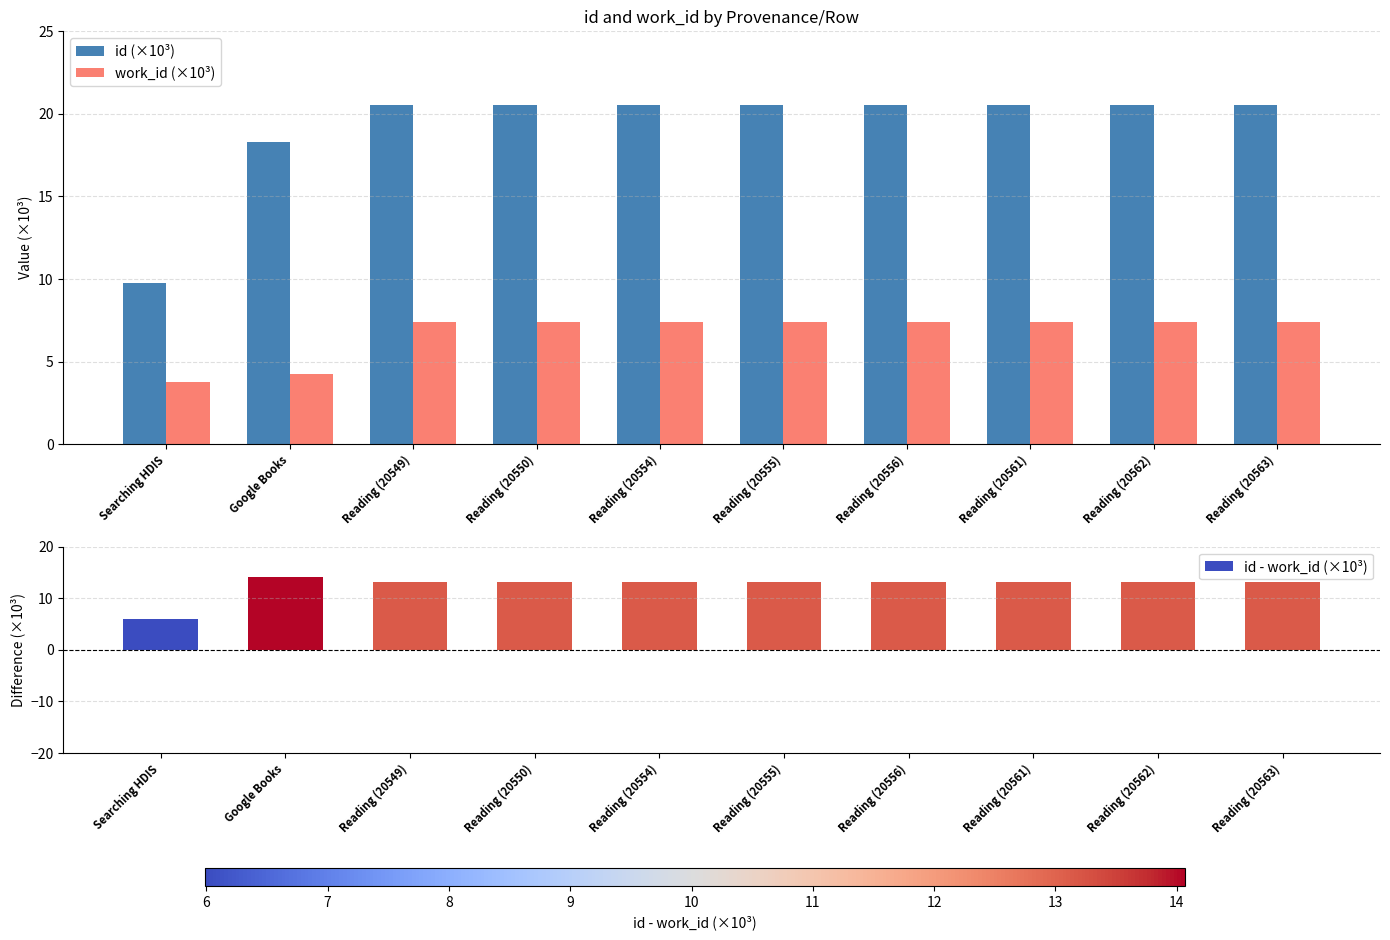

What is the difference between the maximum and second lowest values in the id - work_id (×10³) series?

0.9